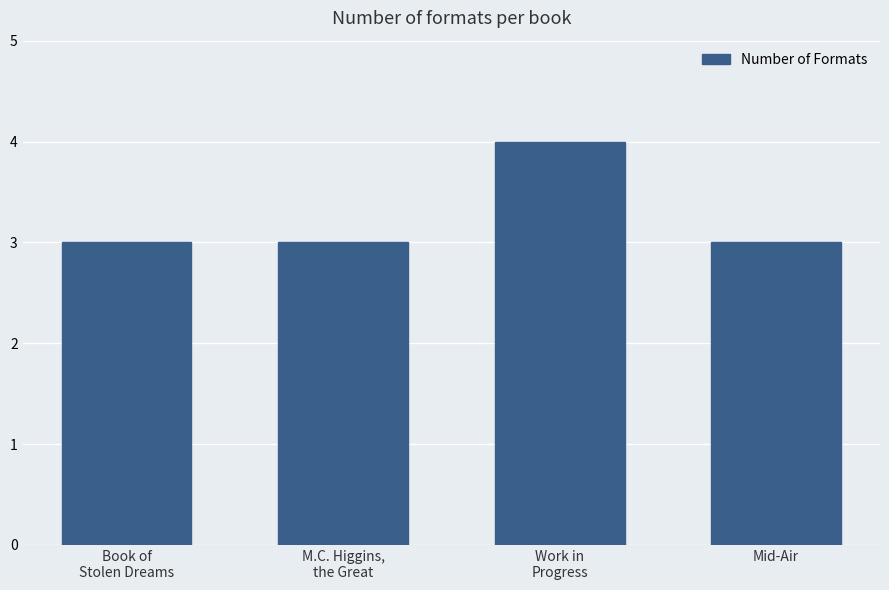

What is the maximum value shown in the chart?

4